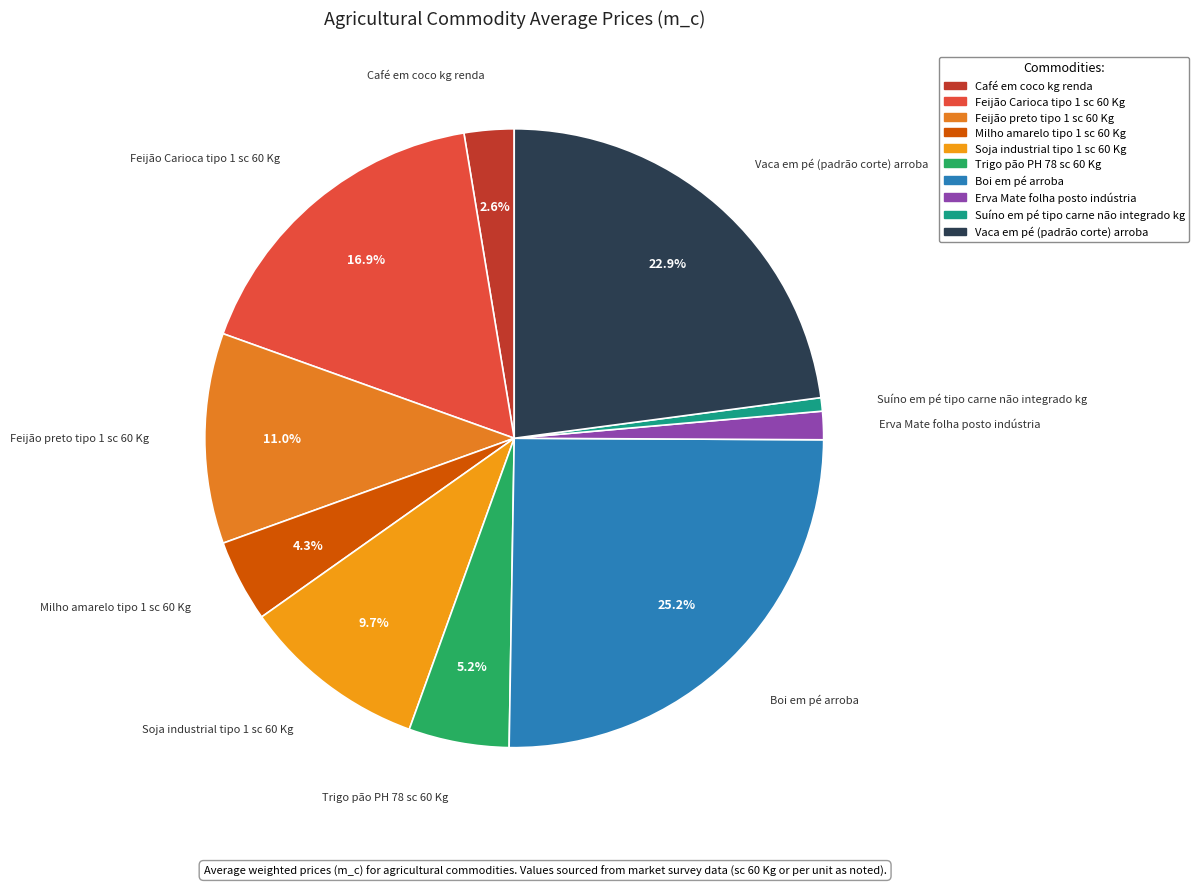

What percentage is the Feijão preto tipo 1 sc 60 Kg slice, to the nearest percent?

11%